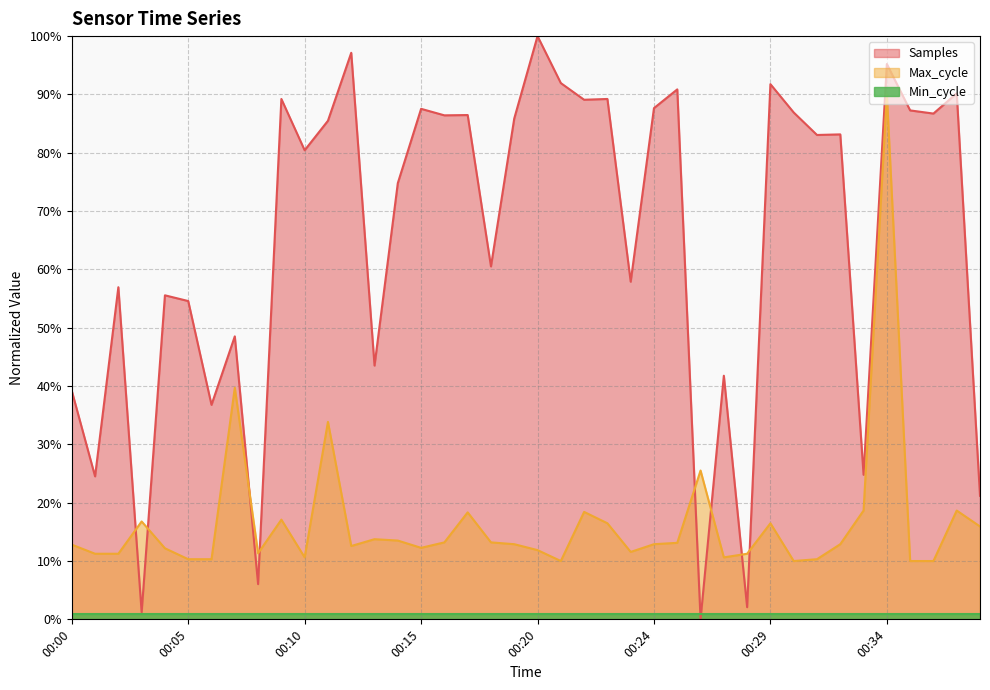

Count the number of data series in this chart.

3